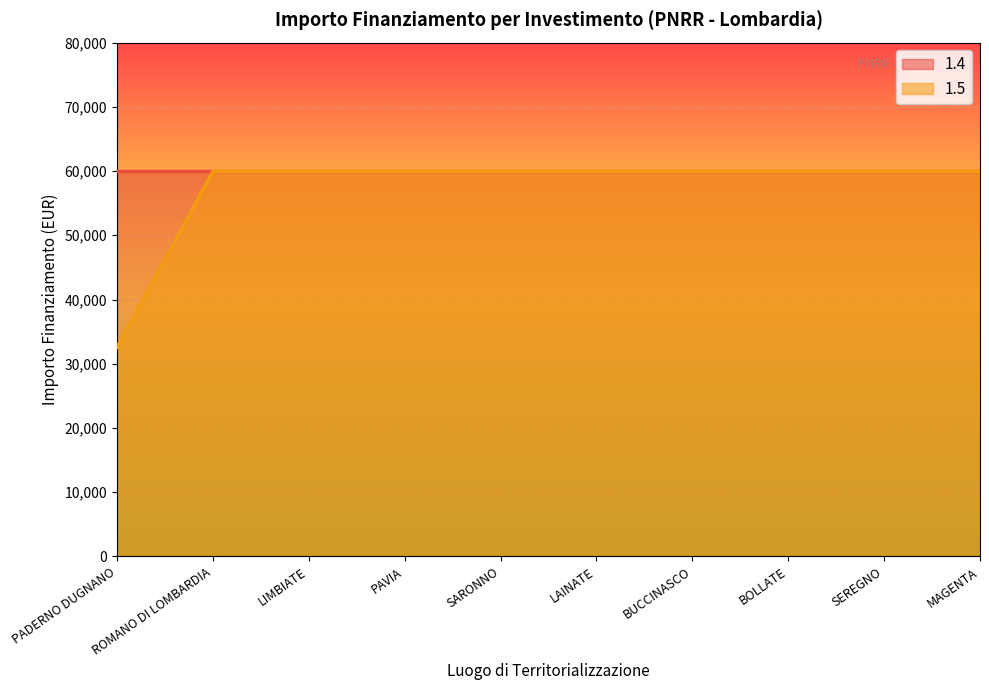

True or false: the data has more than 1 interior local peaks.

False